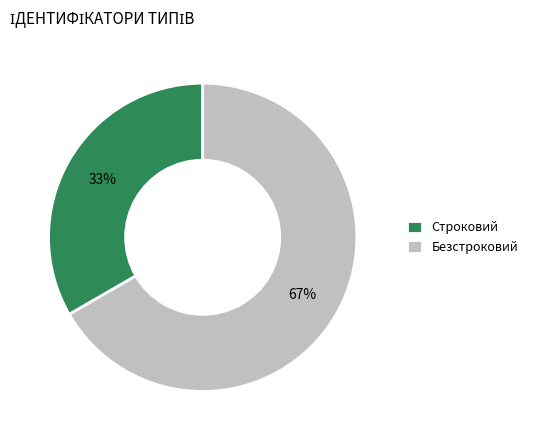

Between Безстроковий and Строковий, which is larger?

Безстроковий